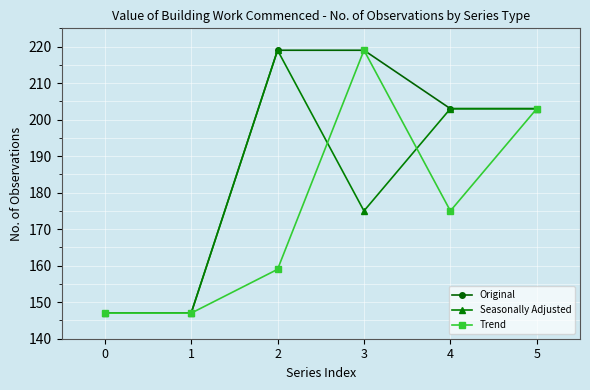

What is the smallest value displayed?

147